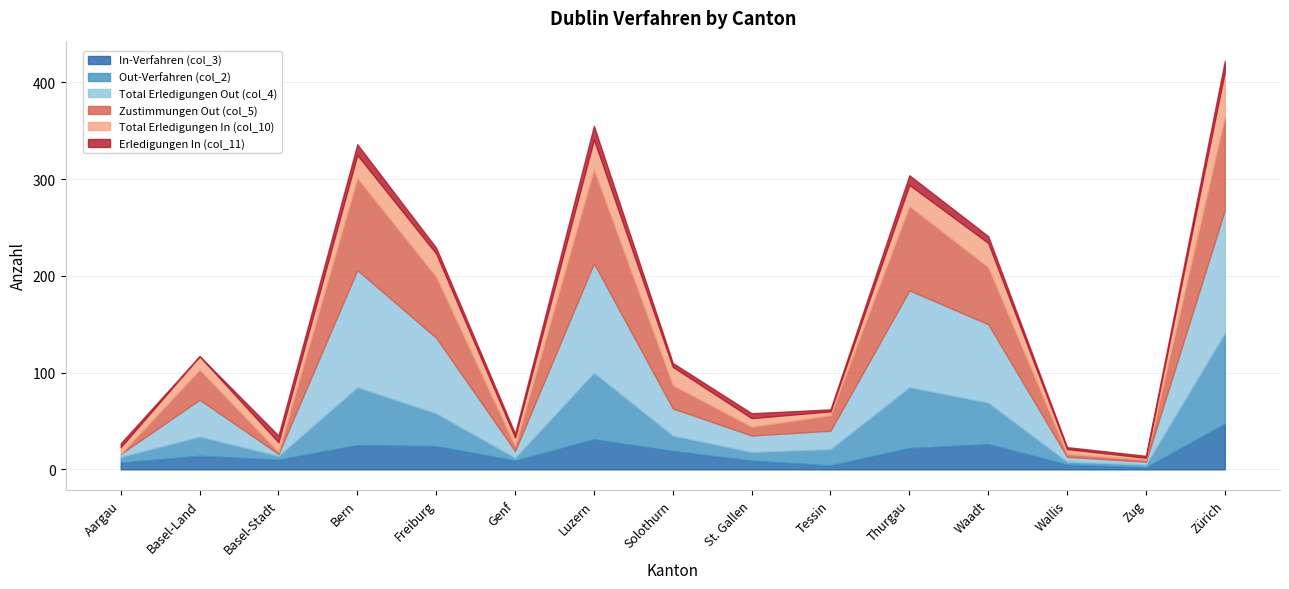

What is the value of the Erledigungen In (col_11) point at the 3rd from the left?

7